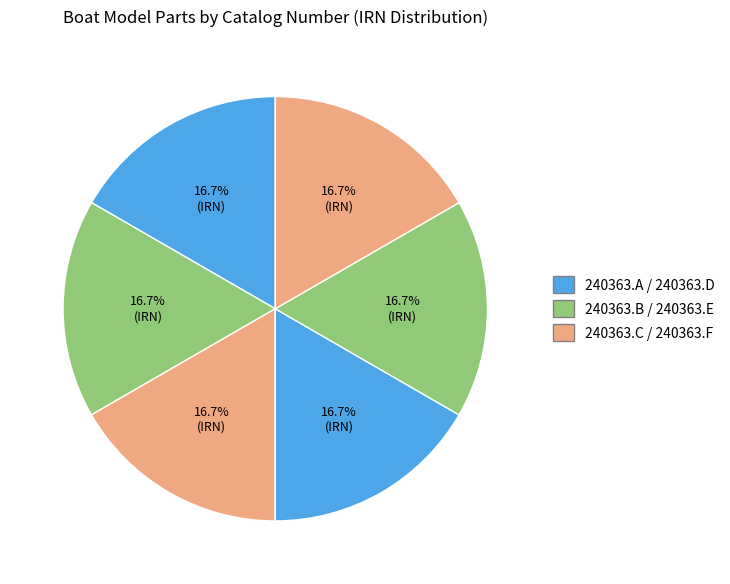

To the nearest percent, what is the average slice percentage?

17%